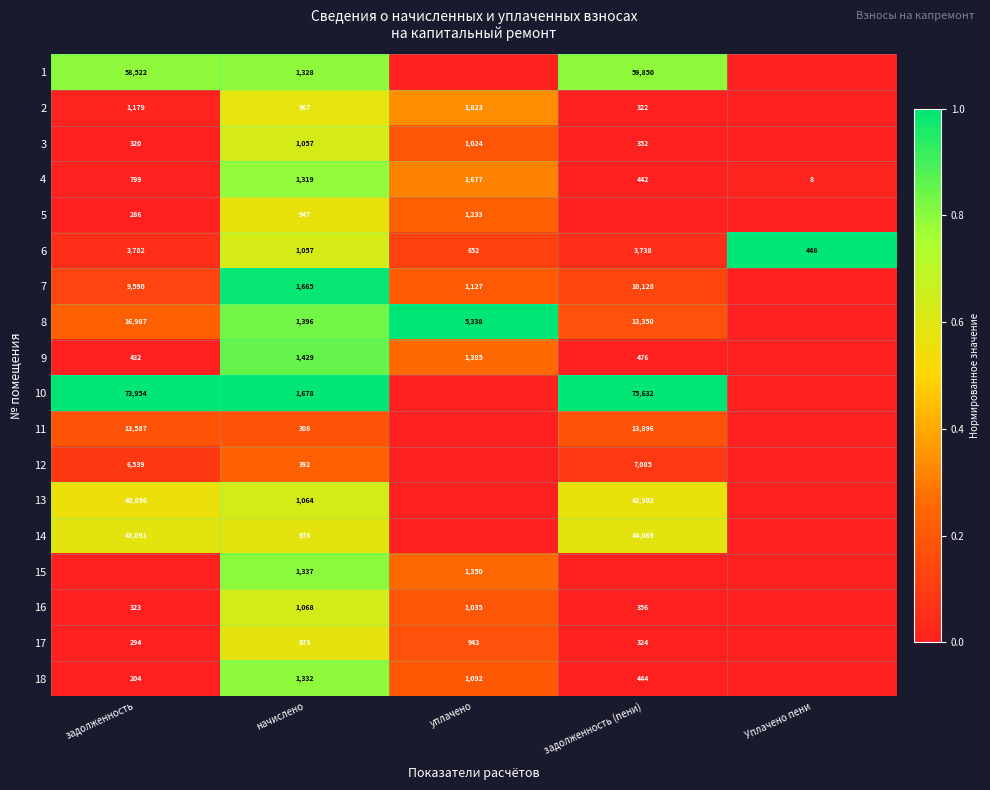

Count the number of data series in this chart.

18